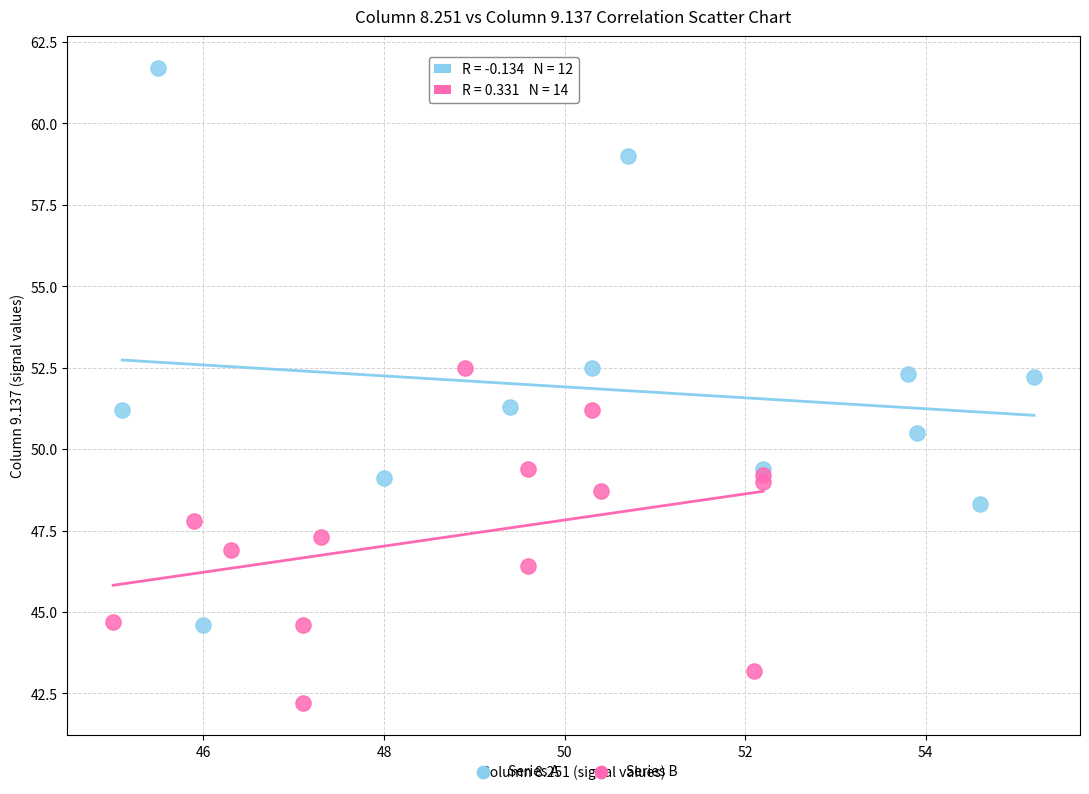

Which series reaches the minimum Y coordinate?

Series B